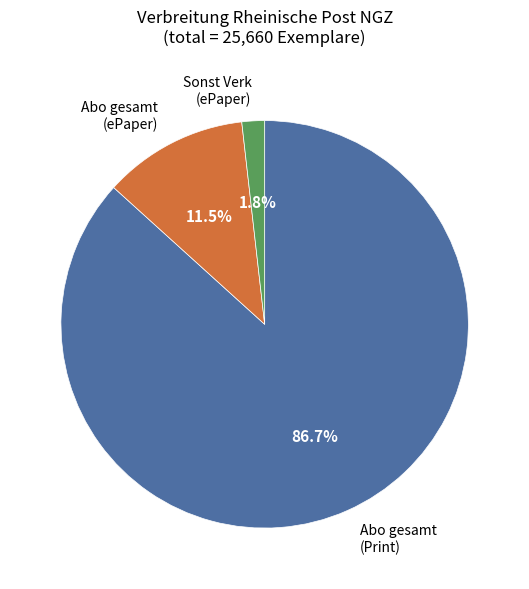

How many slices are in this pie chart?

3